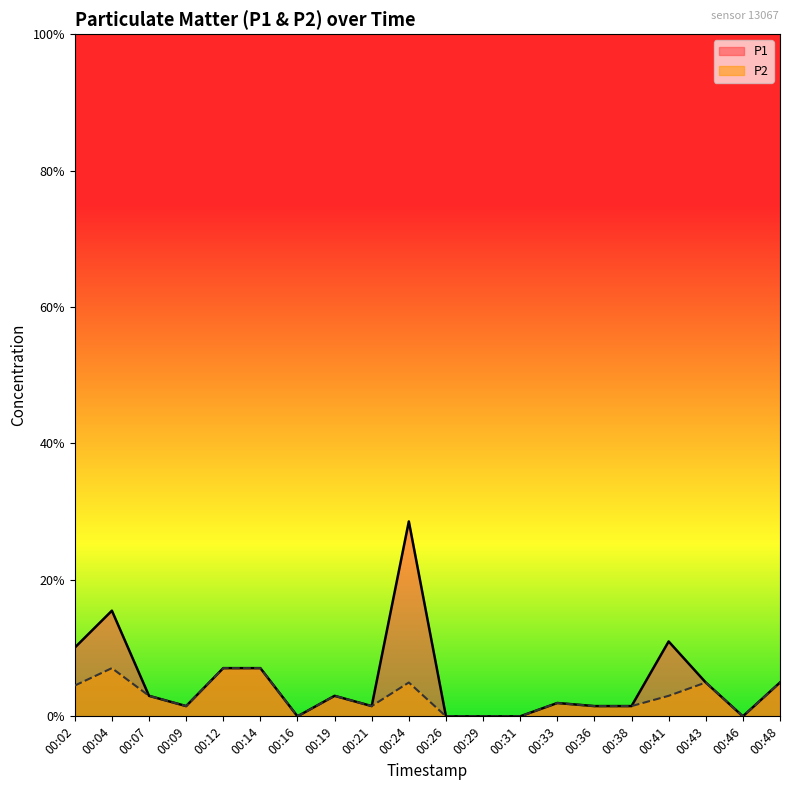

List the series in order of their peak value, highest first.

P1, P2